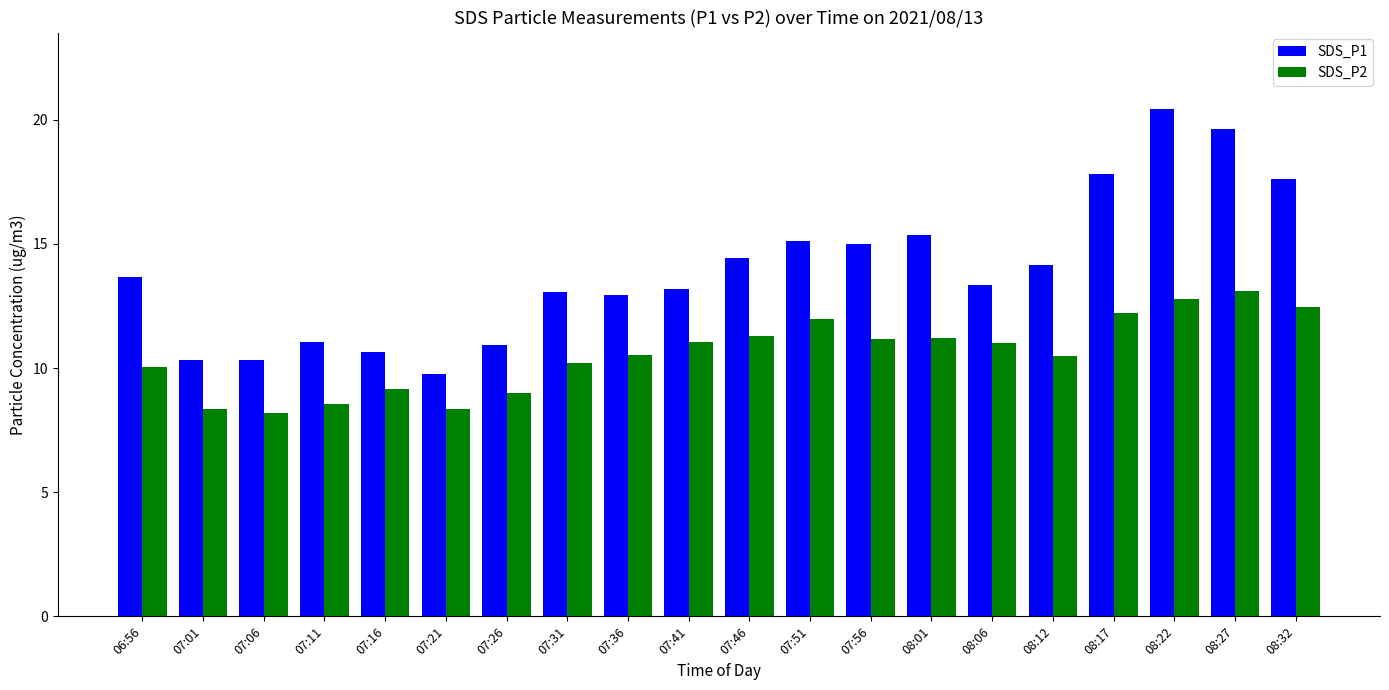

Does the chart contain any negative values?

No